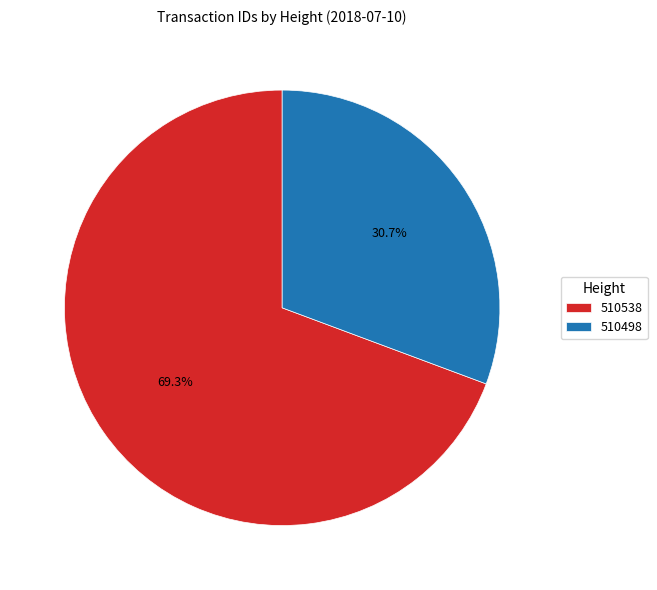

Between 510538 and 510498, which is larger?

510538